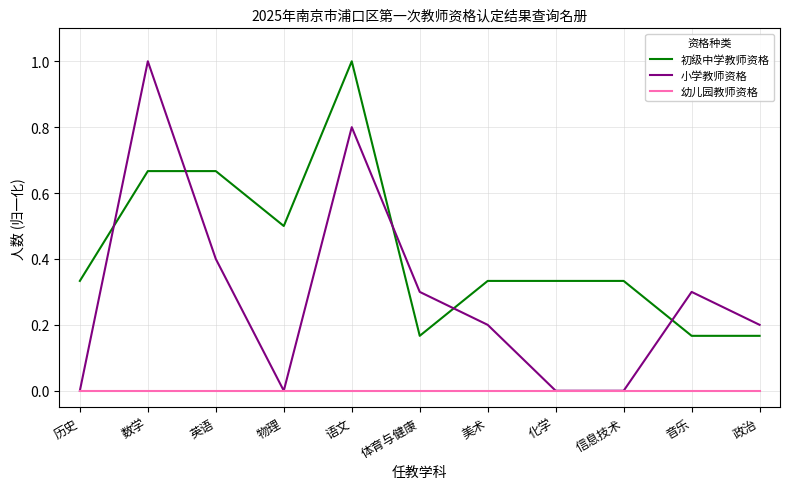

What is the highest value of the 初级中学教师资格 series?

1.0